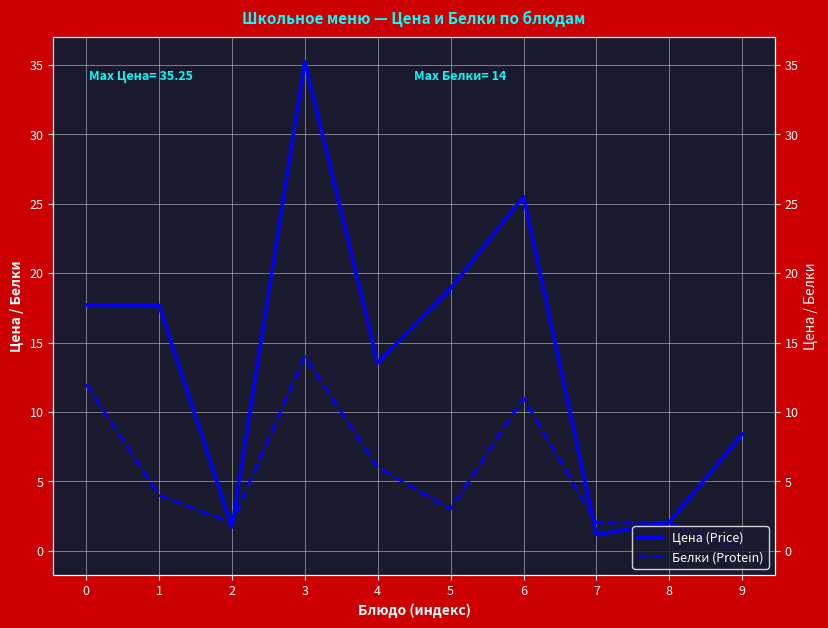

Is the value of Белки (Protein) at 9 greater than the value of Цена (Price) at 8?

No